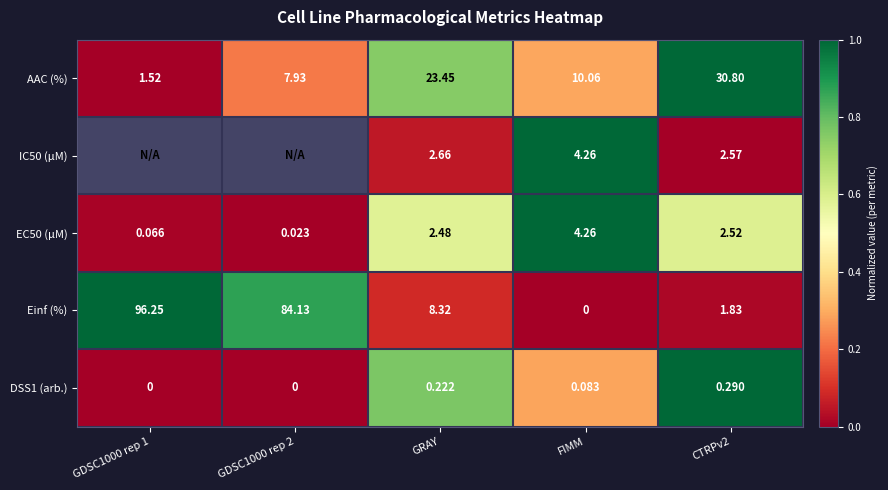

Which label corresponds to the largest value in the chart?

CTRPv2